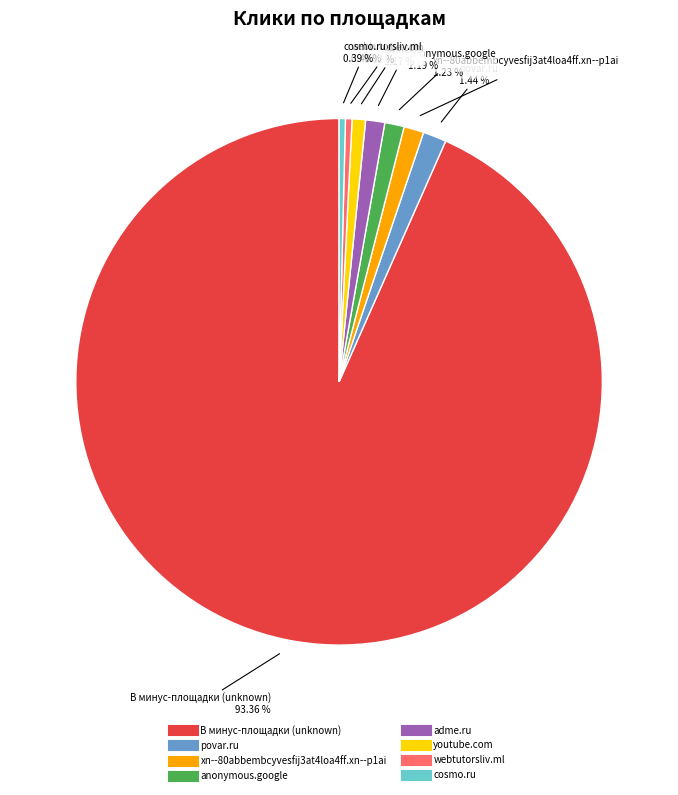

To the nearest percent, what portion does anonymous.google represent?

1%